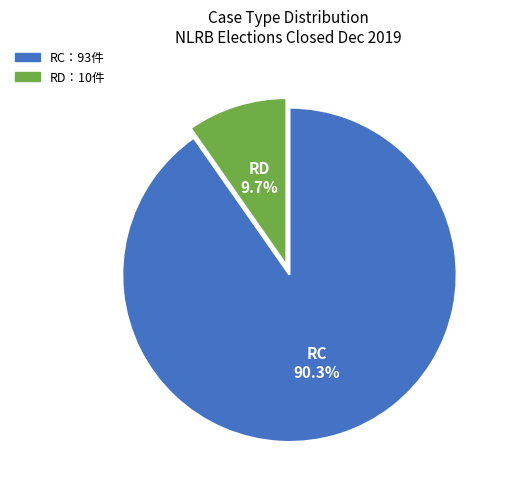

Does any single category account for the majority?

Yes